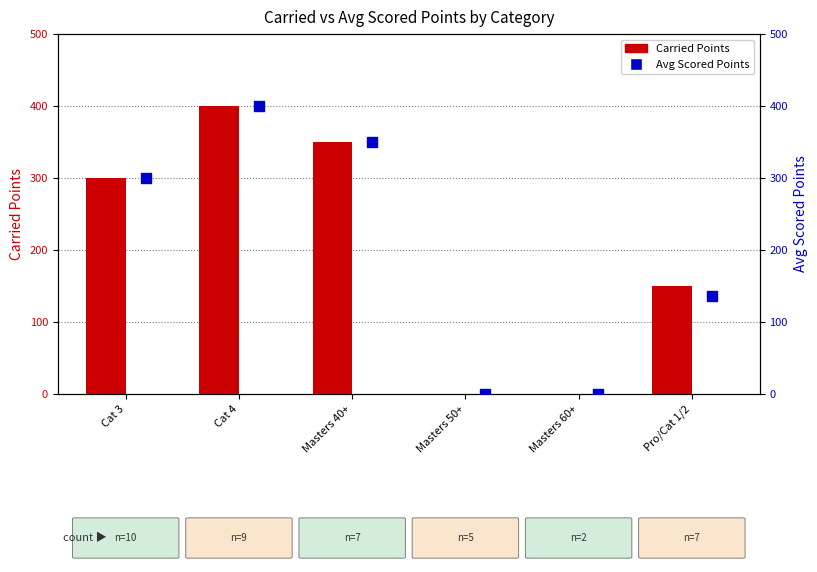

At how many categories does at least one series exceed 94?

4